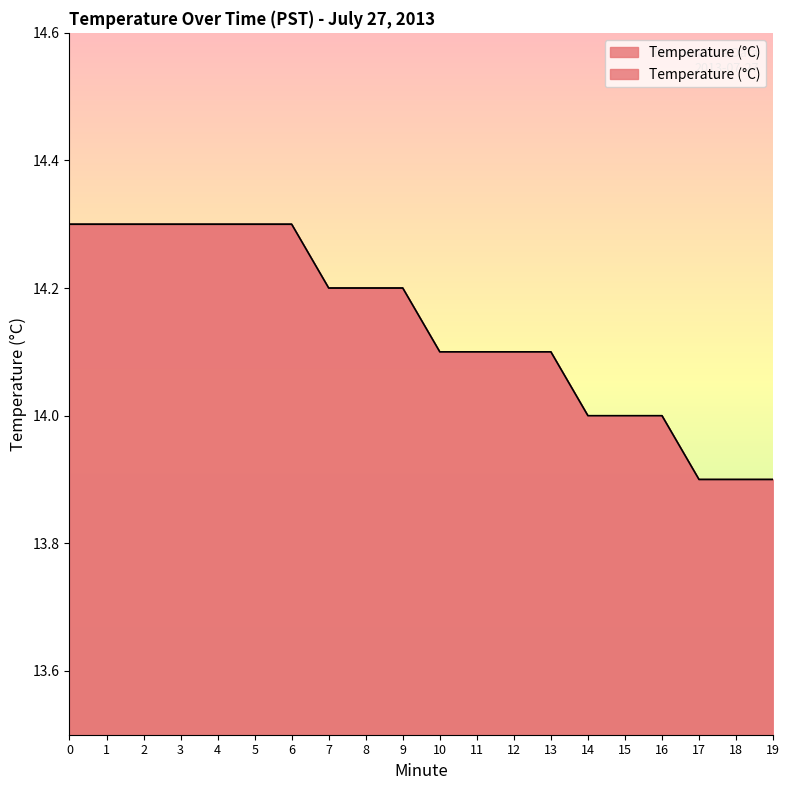

True or false: the data has more than 1 interior local peaks.

False